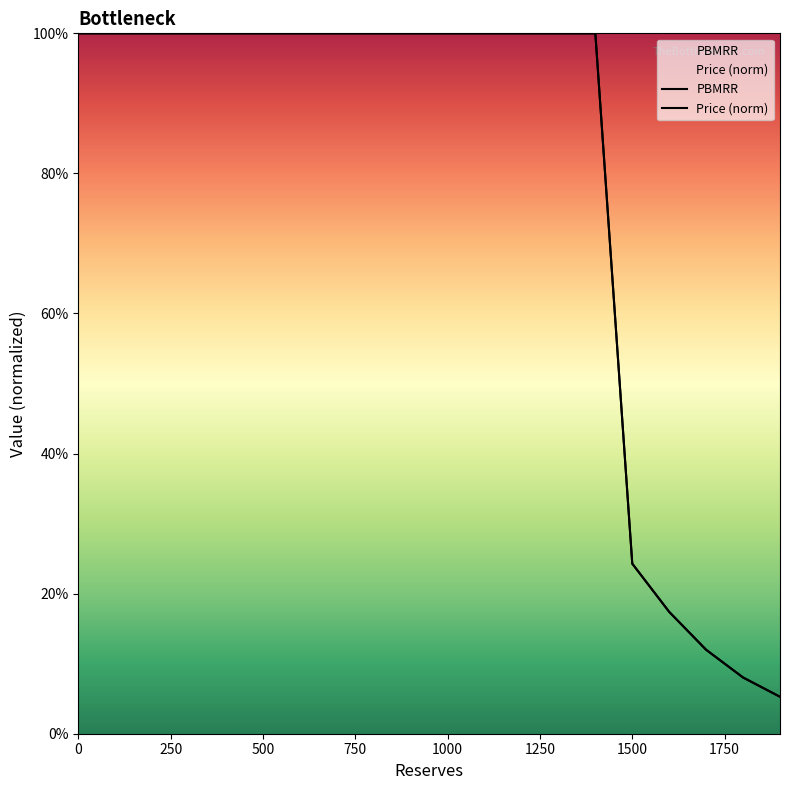

What is the sum of all Price (norm) values?

15.7